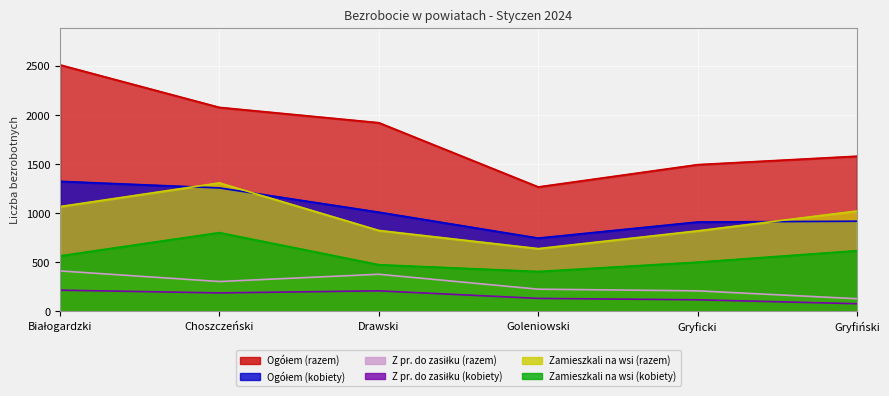

Reading left to right, extract all data points from this chart.

Ogółem (razem): 2511	2078	1922	1268	1495	1581
Ogółem (kobiety): 1325	1258	1011	747	911	919
Z pr. do zasiłku (razem): 413	305	379	227	210	130
Z pr. do zasiłku (kobiety): 217	189	210	133	119	79
Zamieszkali na wsi (razem): 1068	1309	825	640	821	1023
Zamieszkali na wsi (kobiety): 566	803	476	407	502	619